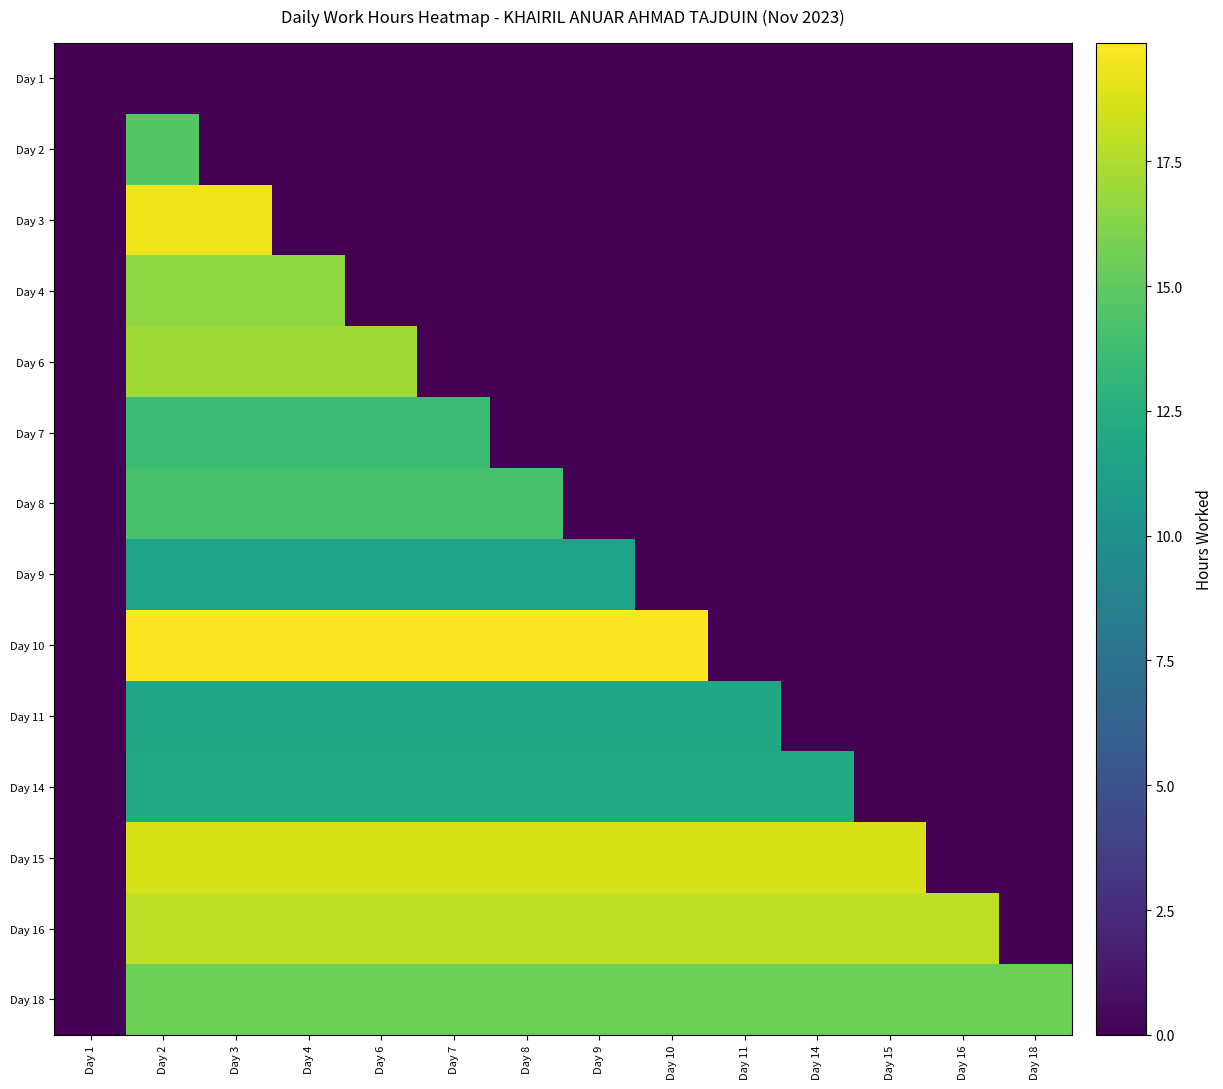

Between Day 8 and Day 10, which is larger?

Day 8